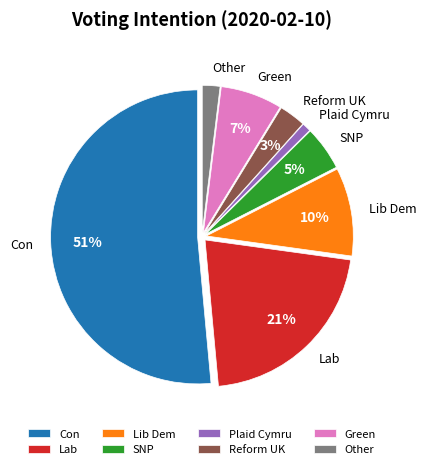

How many segments does this pie chart have?

8